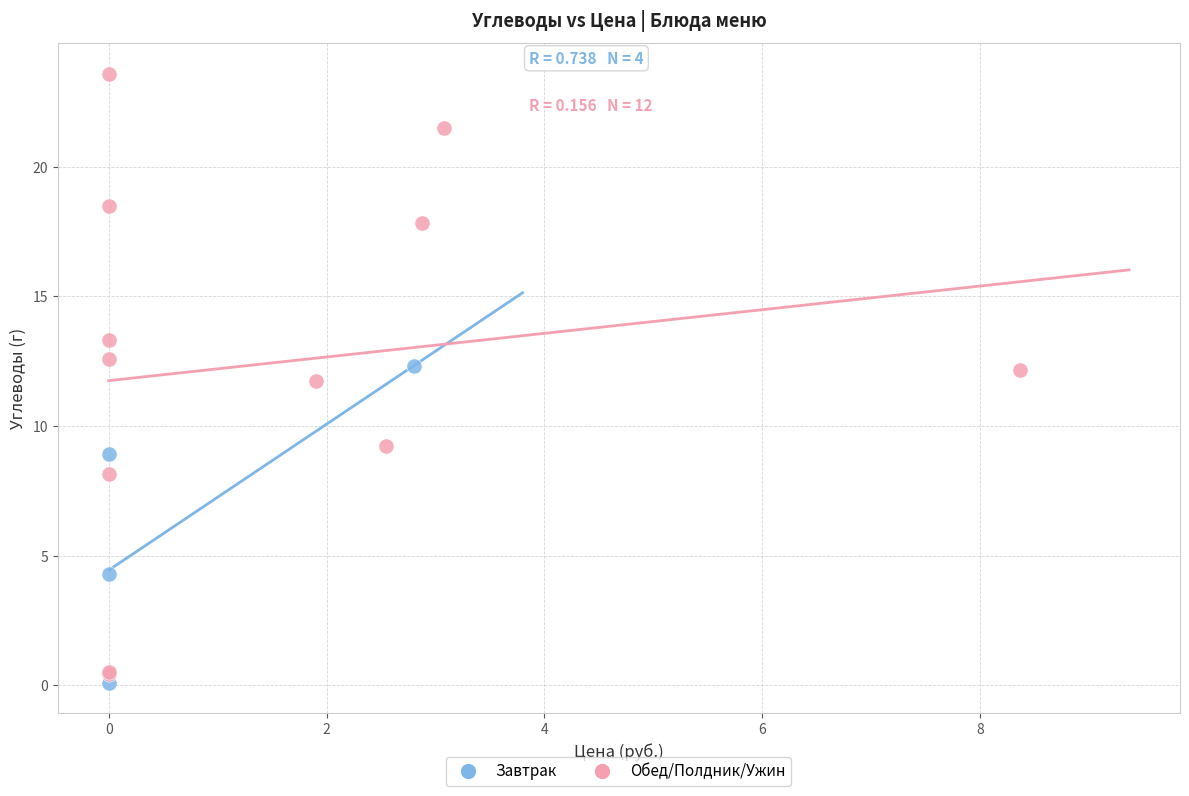

What are all the series names shown in the legend?

Завтрак, Обед/Полдник/Ужин